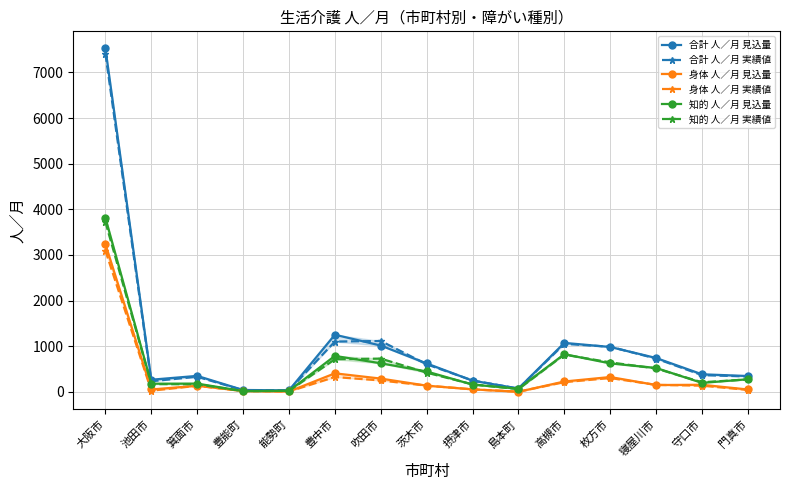

What is the approximate value of 知的 人／月 実績値 at 摂津市, to the nearest 100?

200